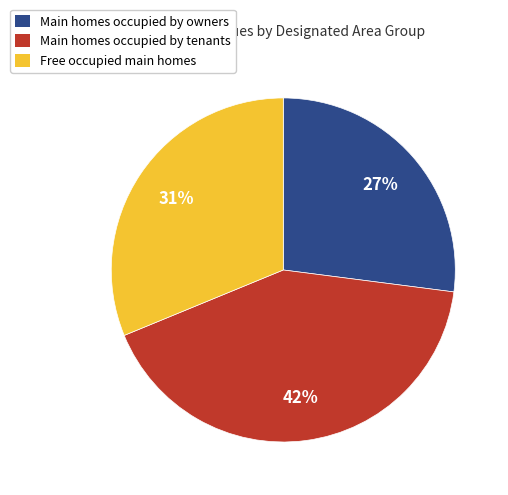

Count the number of slices in the pie.

3